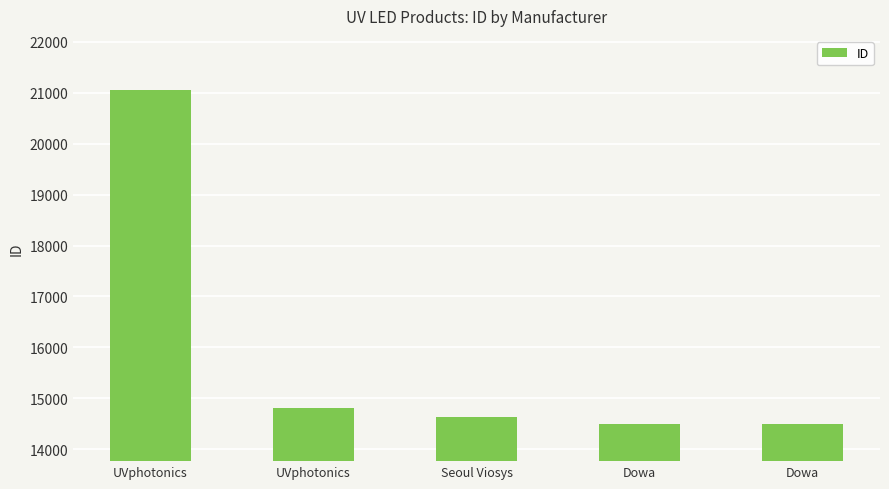

What is the sum of the values at UVphotonics and Dowa?

29305